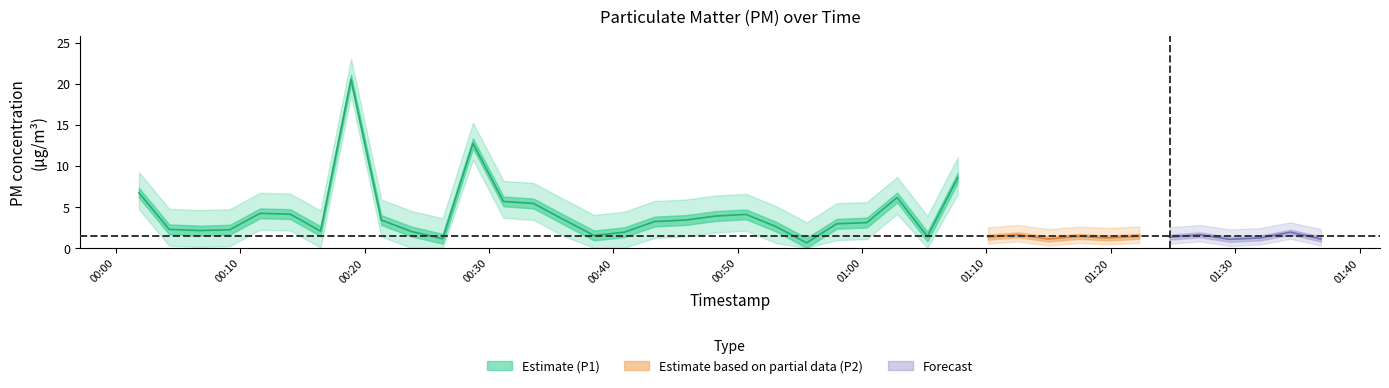

True or false: P1 and P2 cross at least once.

False